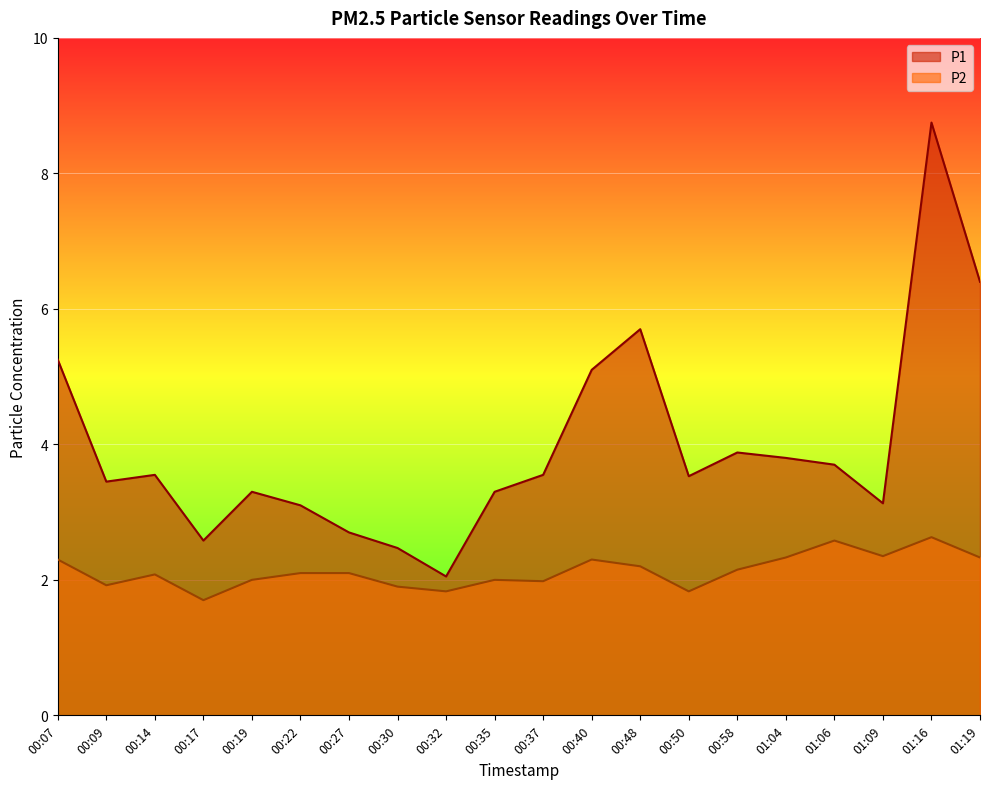

What is the maximum value shown in the chart?

8.8